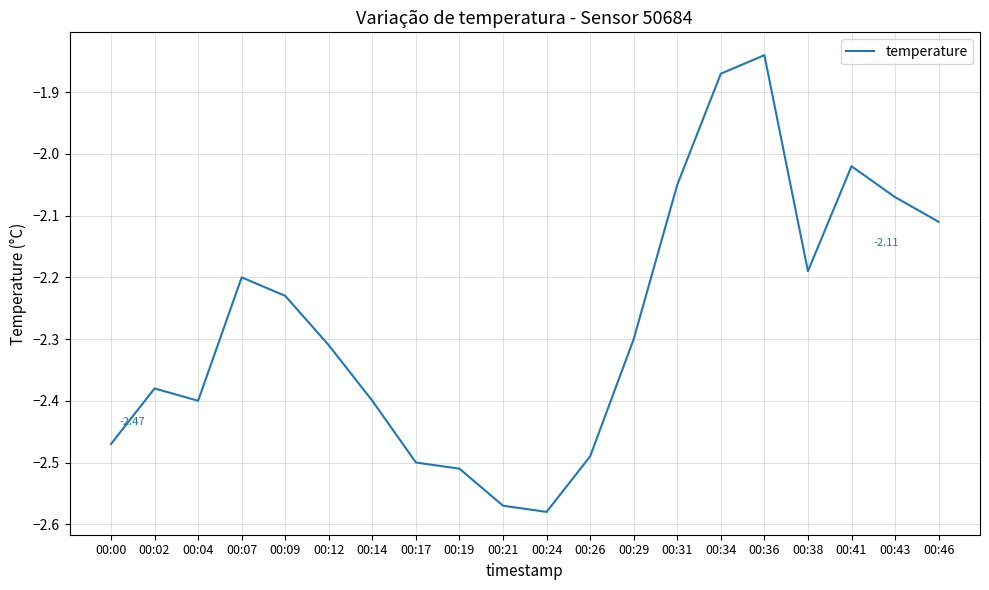

What is the change in value from 00:29 to 00:38?

+0.1